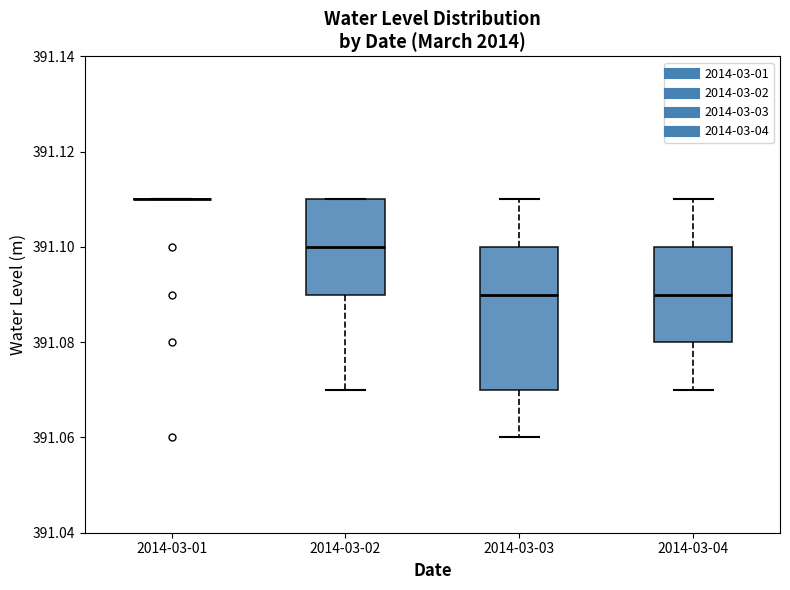

Where does the median line of the box for 2014-03-04 sit on the y-axis? The values are not printed on the chart, so give them approximately, as read against the axis.

391.09